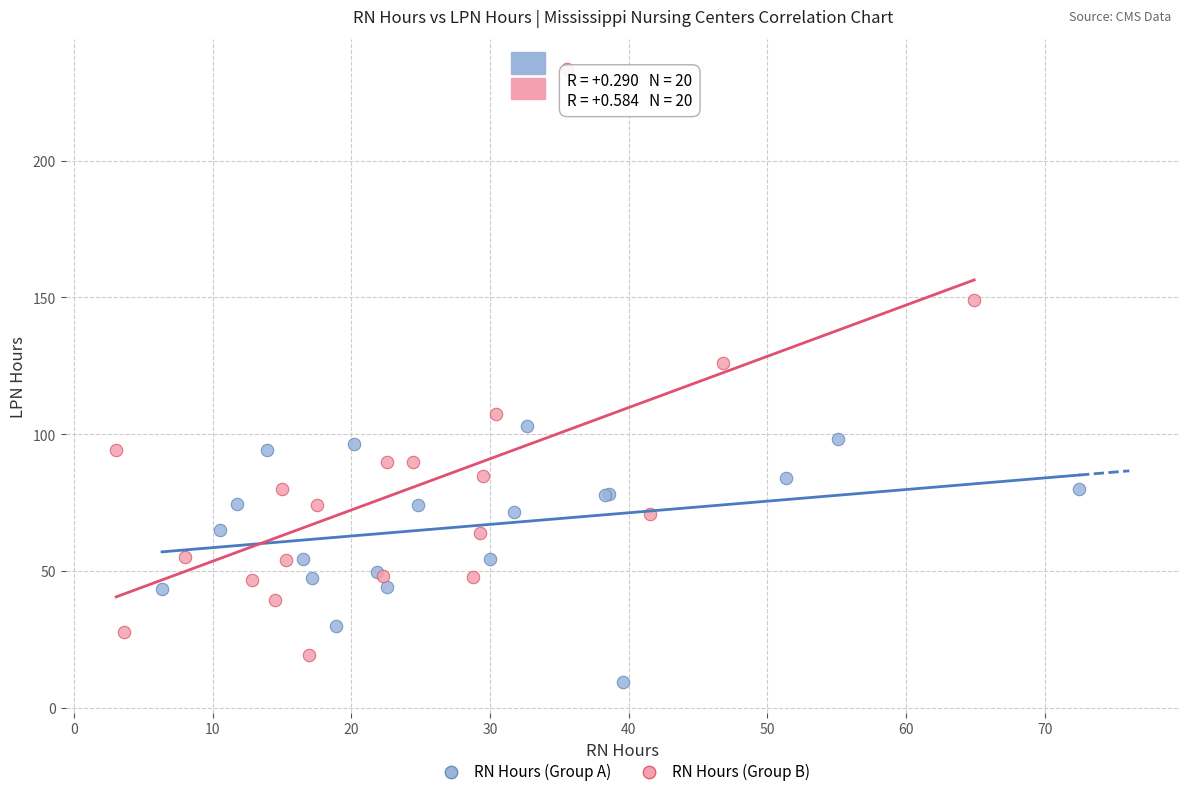

Which series has the largest Y range (max minus min)?

RN Hours (Group B)